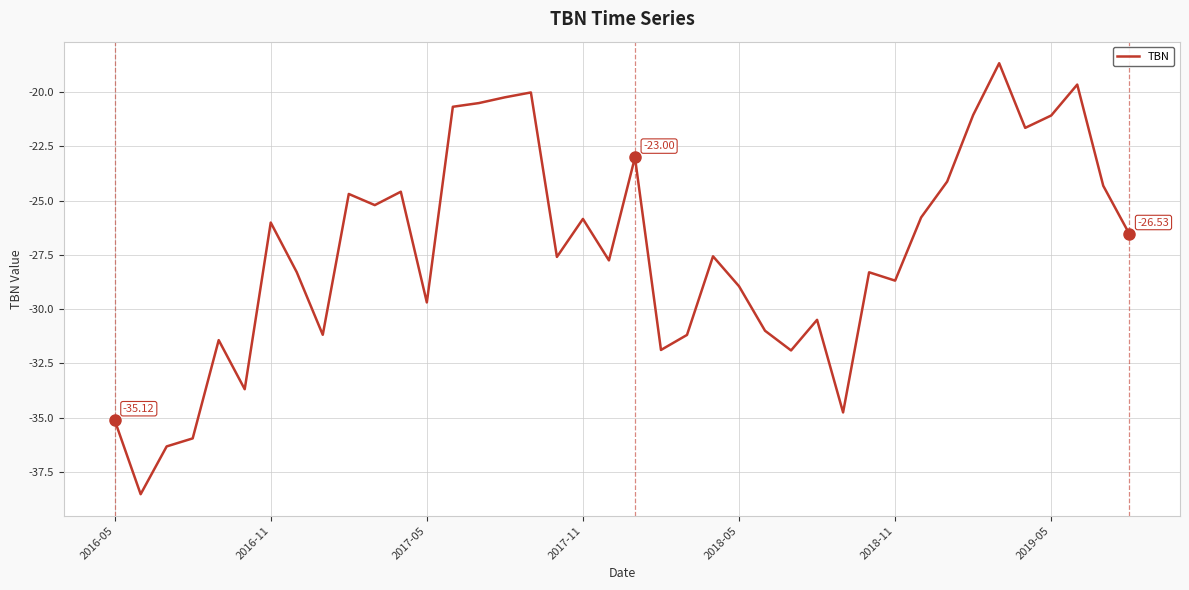

How many lines are shown in the chart?

1